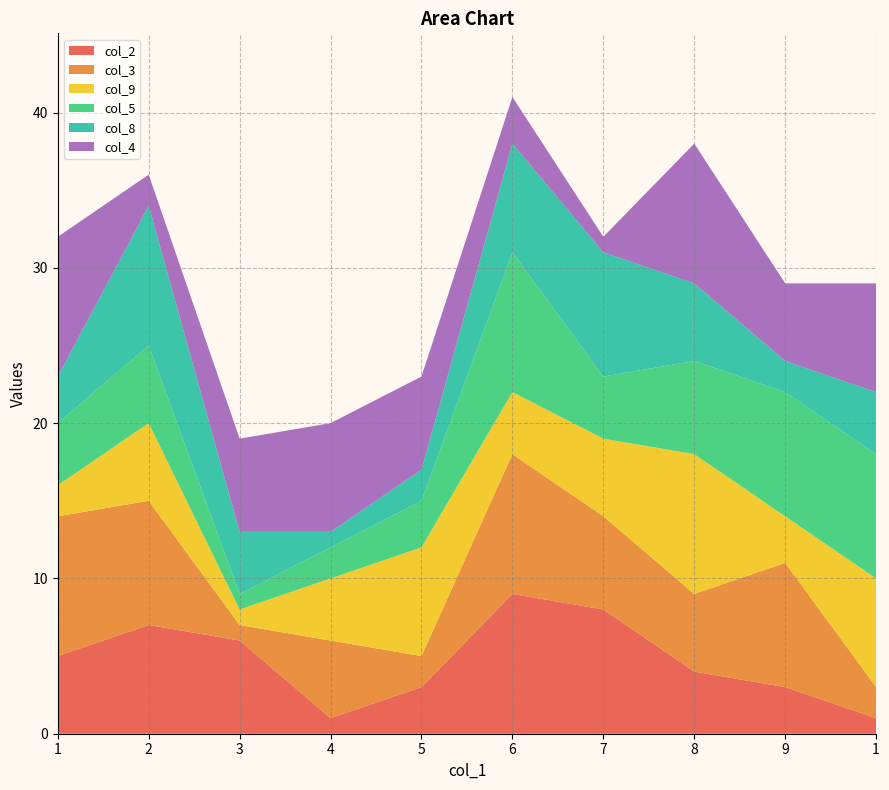

Reading left to right, what are all the values shown in this chart?

col_2: 5	7	6	1	3	9	8	4	3	1
col_3: 9	8	1	5	2	9	6	5	8	2
col_9: 2	5	1	4	7	4	5	9	3	7
col_5: 4	5	1	2	3	9	4	6	8	8
col_8: 3	9	4	1	2	7	8	5	2	4
col_4: 9	2	6	7	6	3	1	9	5	7